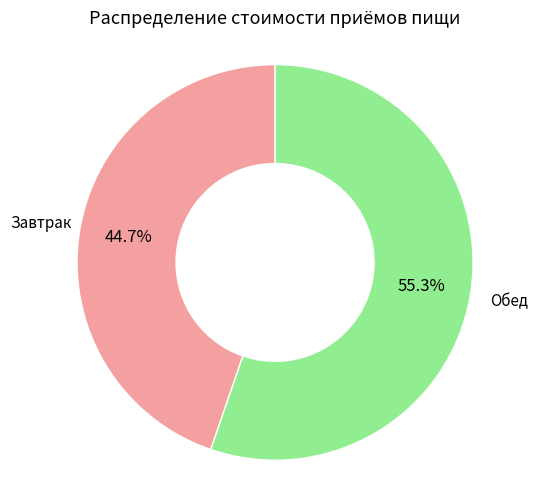

Does any single category account for the majority?

Yes